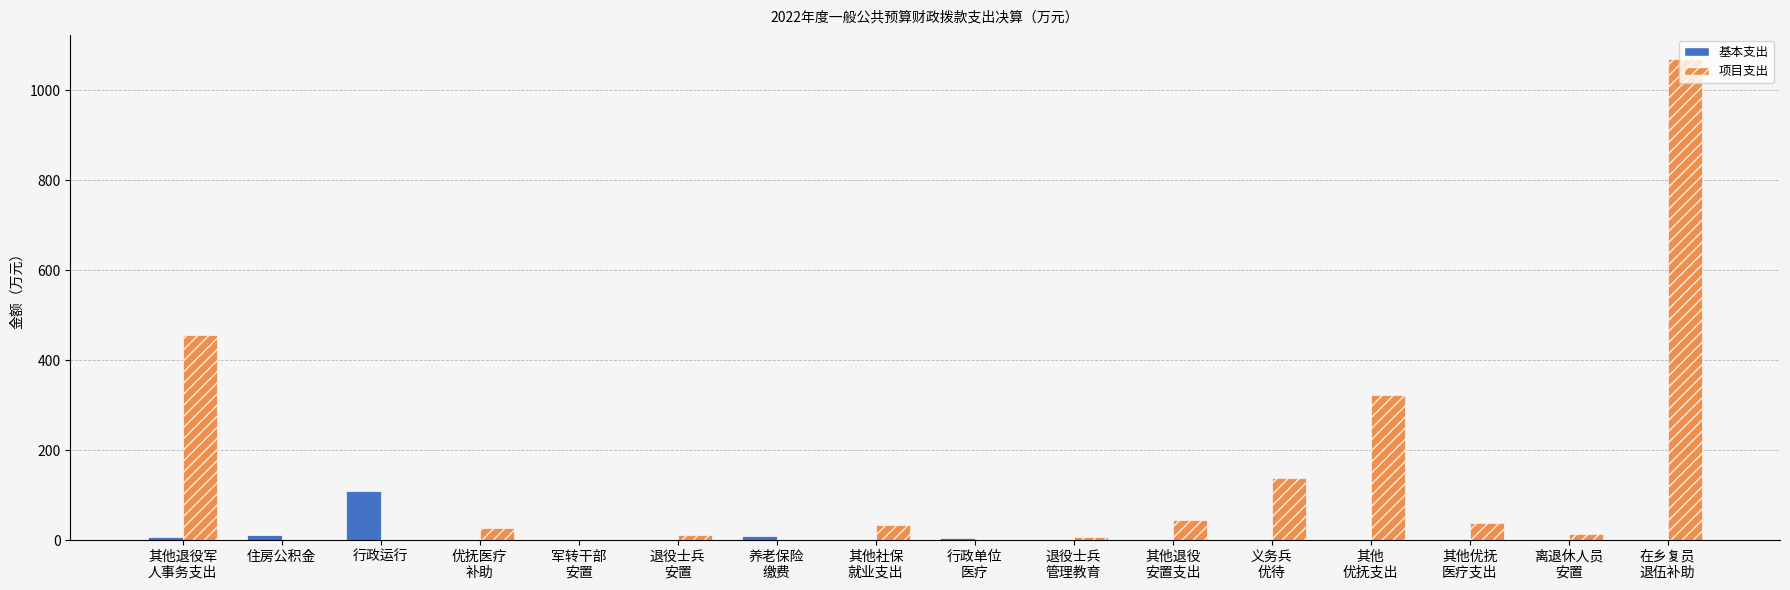

What is the greatest value displayed?

1070.0